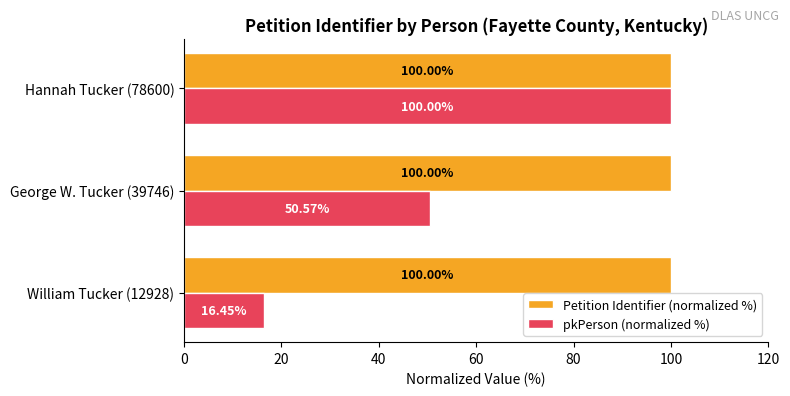

How many values in the pkPerson (normalized %) series are below 50?

1